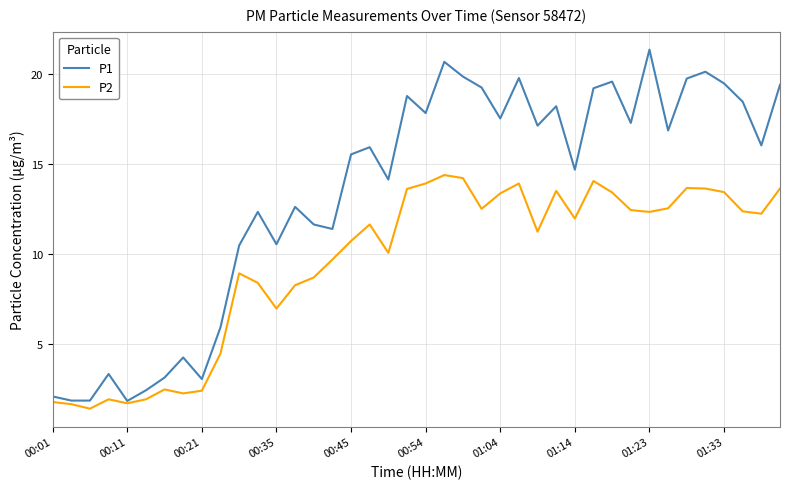

Which series has the largest range (max minus min)?

P1